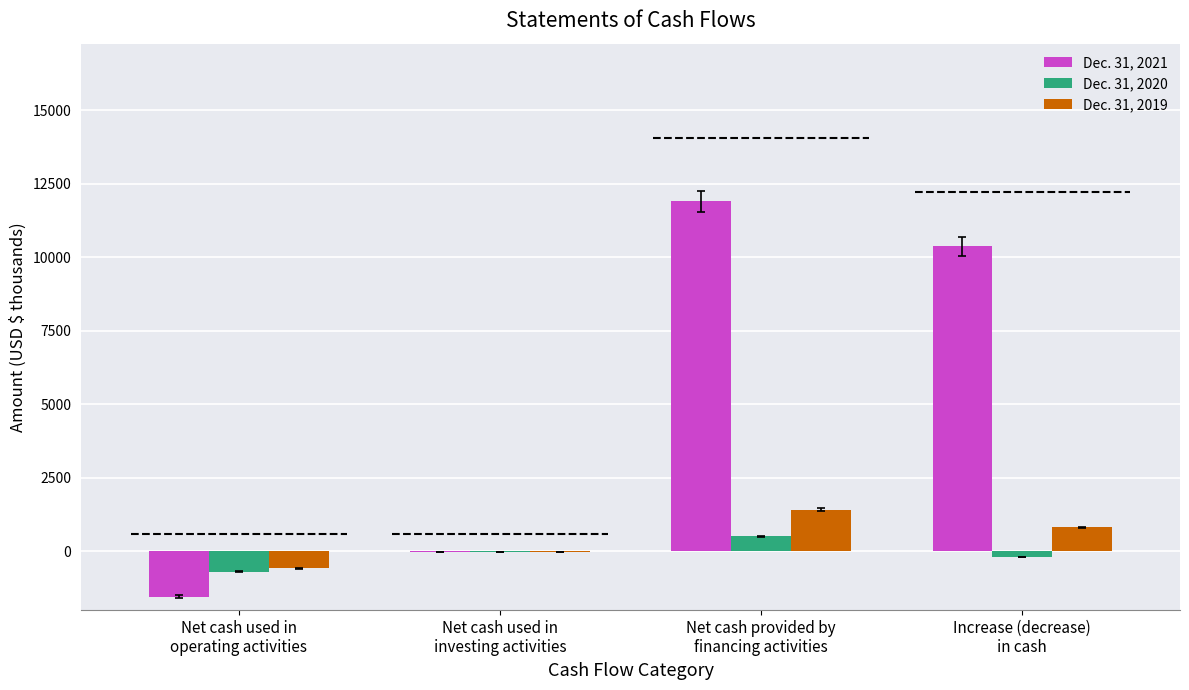

What is the difference between the Dec. 31, 2021 values at Increase (decrease)
in cash and Net cash provided by
financing activities?

1538